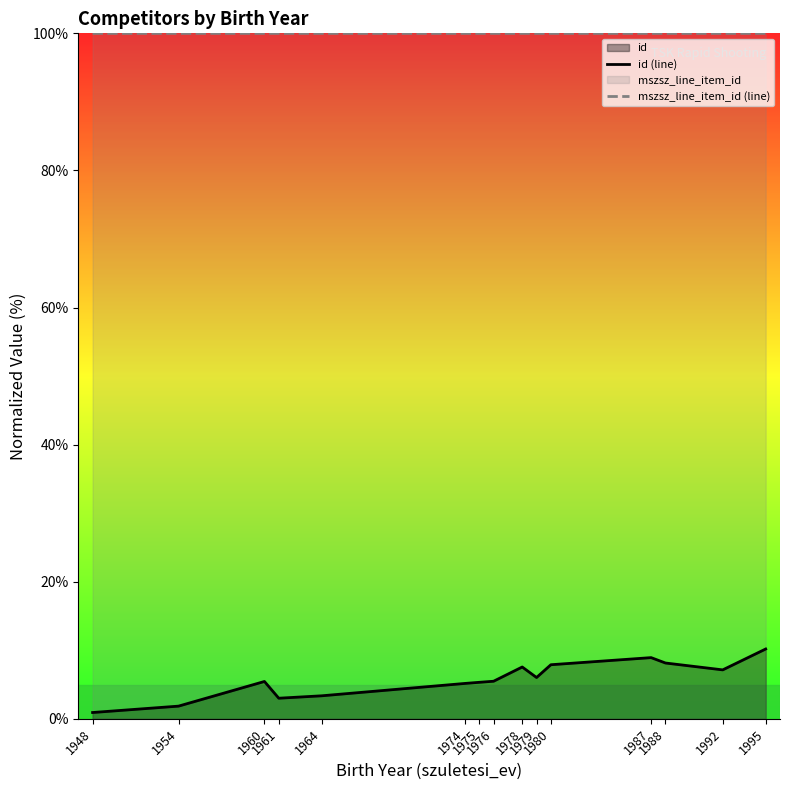

True or false: id (line) and mszsz_line_item_id (line) intersect in this chart.

False